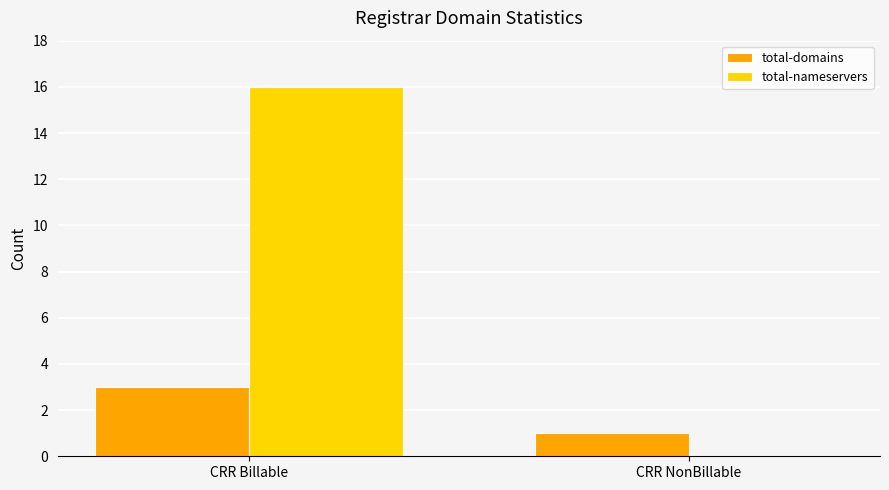

What is the total value across all series at CRR Billable?

19